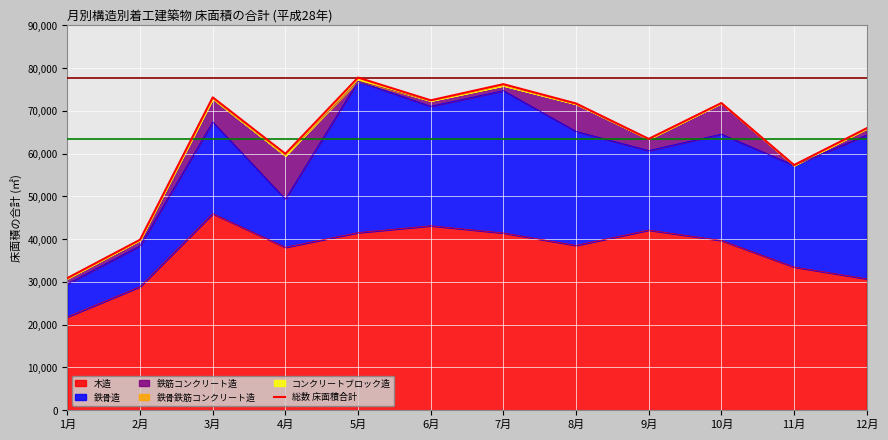

How many interior local valleys (lower than both neighbors) does the data have?

4